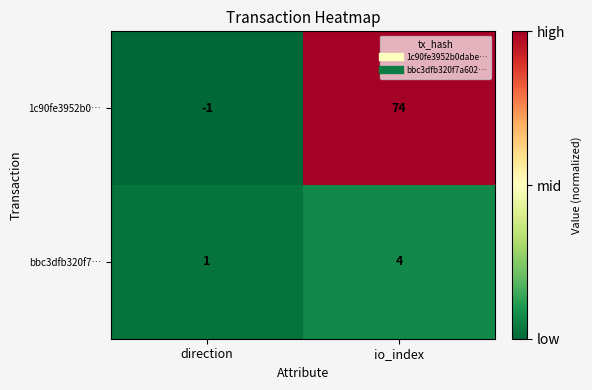

Is it true that bbc3dfb320f7… equals 1 at direction?

True